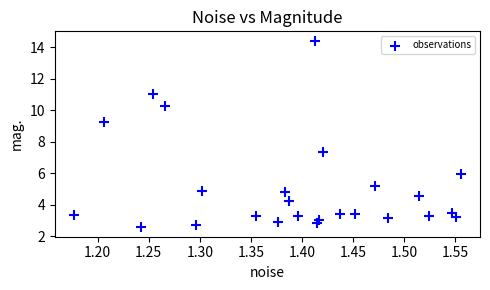

What is the range of X values (max minus min)?

0.4